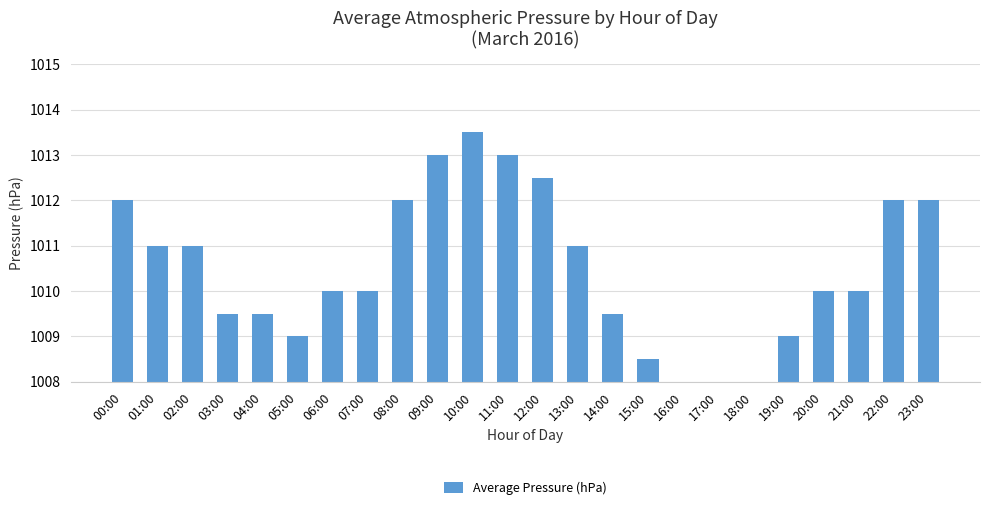

What is the difference between the maximum and minimum values?

6.5